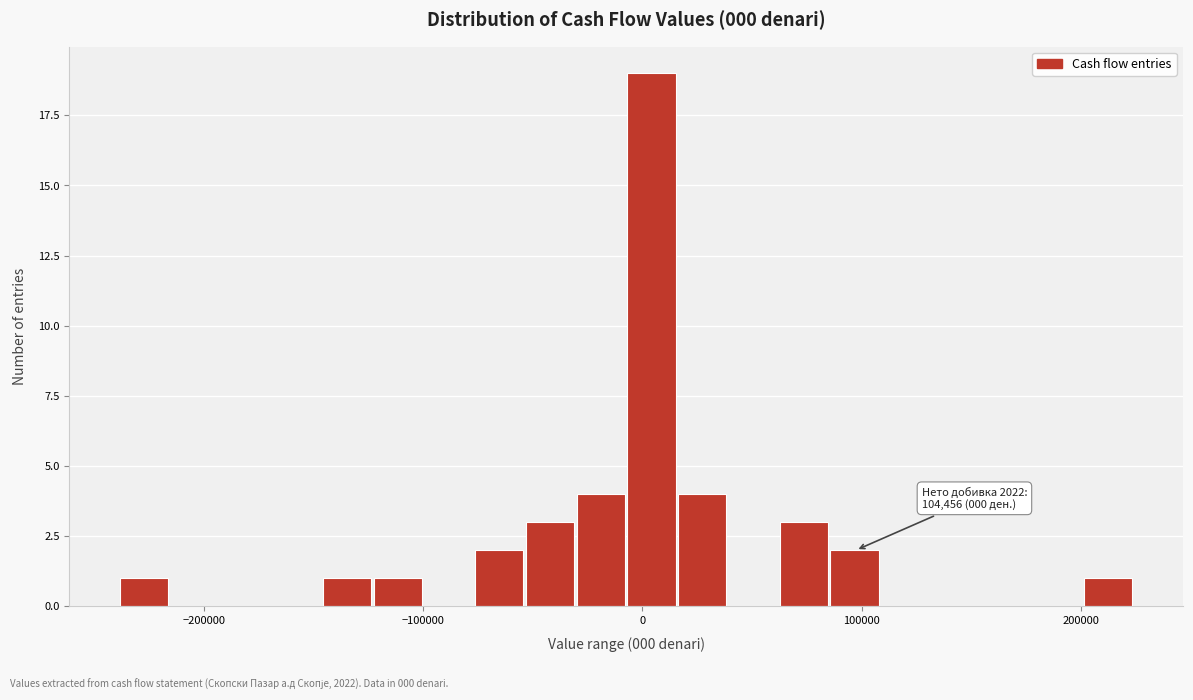

Read against the x-axis, roughly where is the centre of the tallest bar?

0